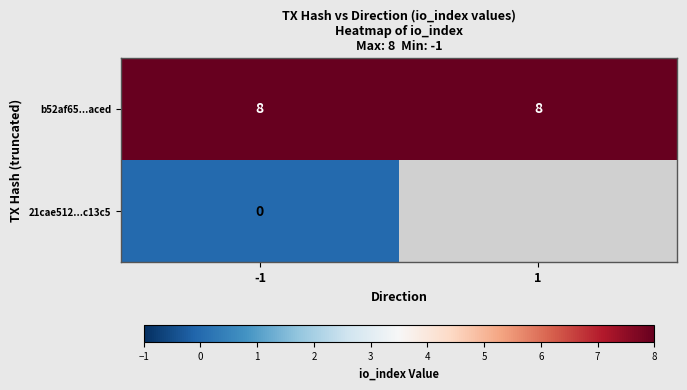

Read the b52af65...aced value at -1.

8